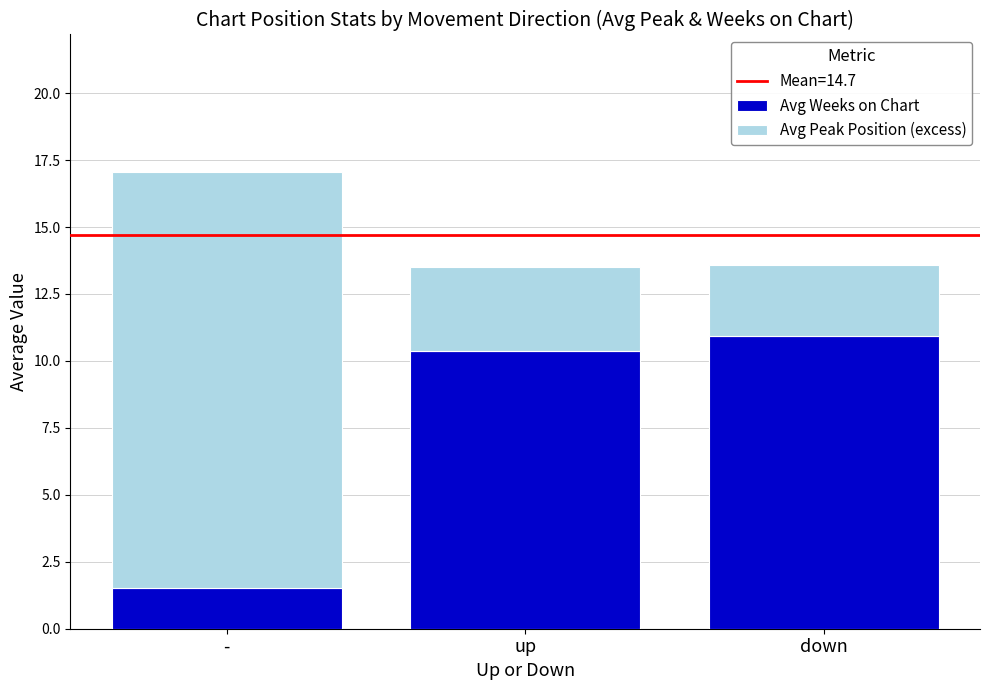

At which label does Avg Weeks on Chart reach its minimum?

-